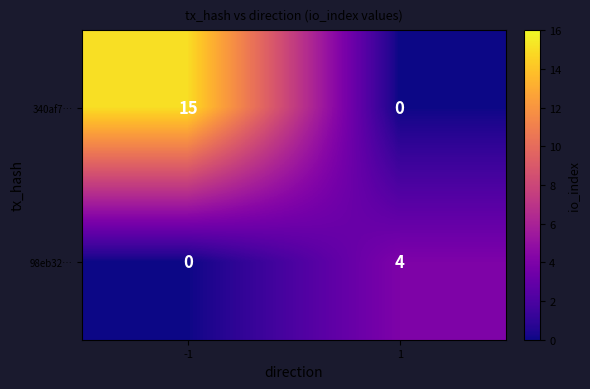

How many series are shown in this chart?

2